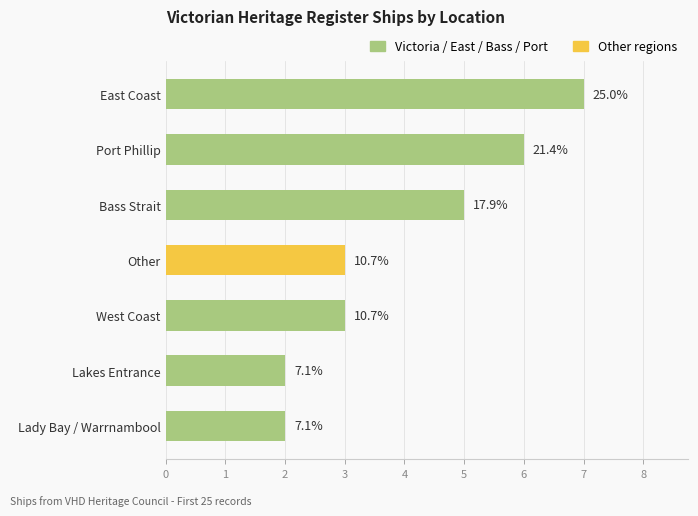

What is the difference between the second highest and second lowest values?

4